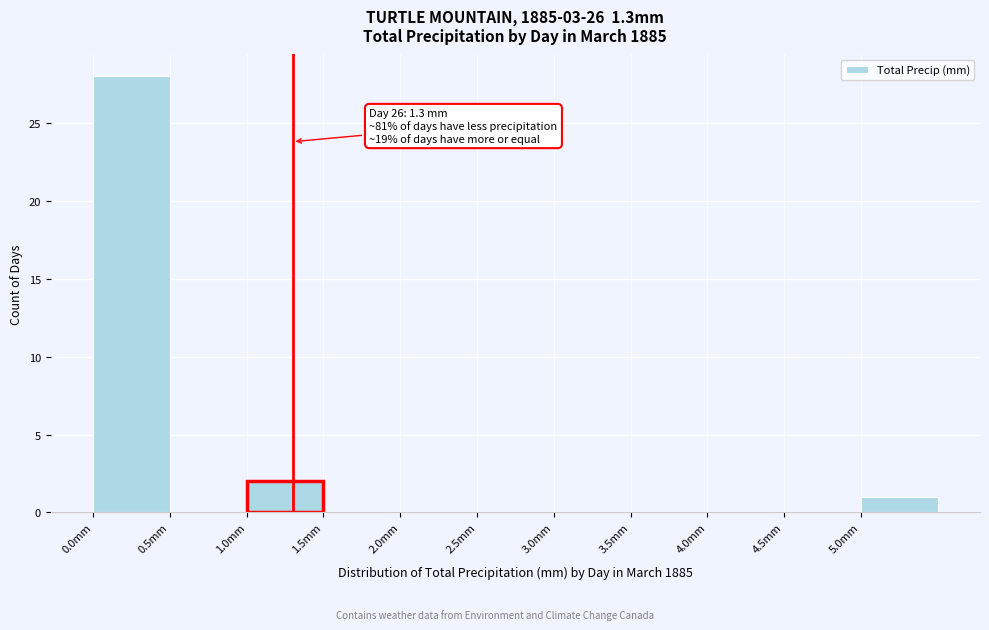

Over which range of the x-axis is the bar tallest?

0.0 to 0.5